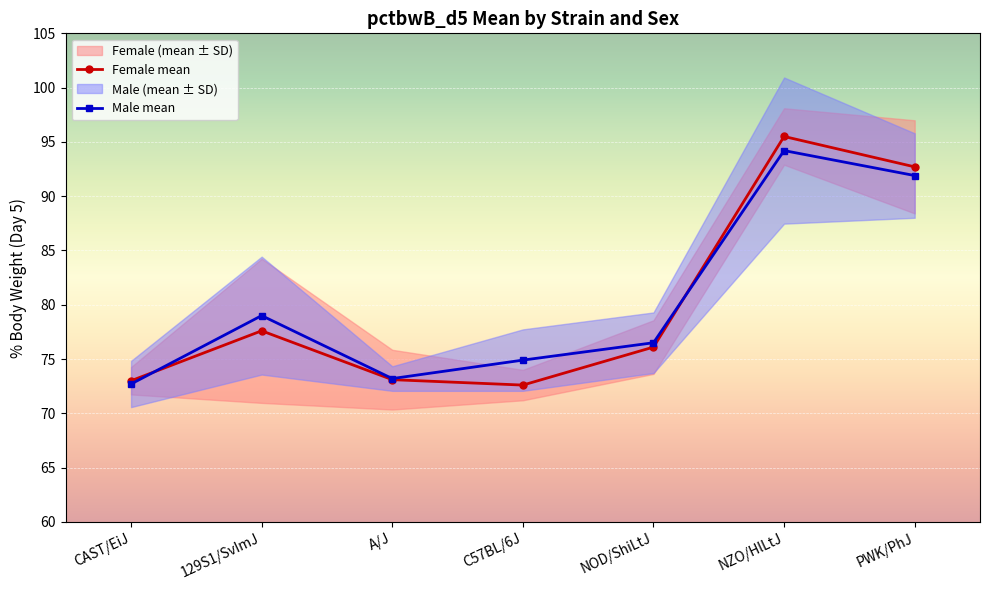

What is the average value of the female_mean series?

80.1